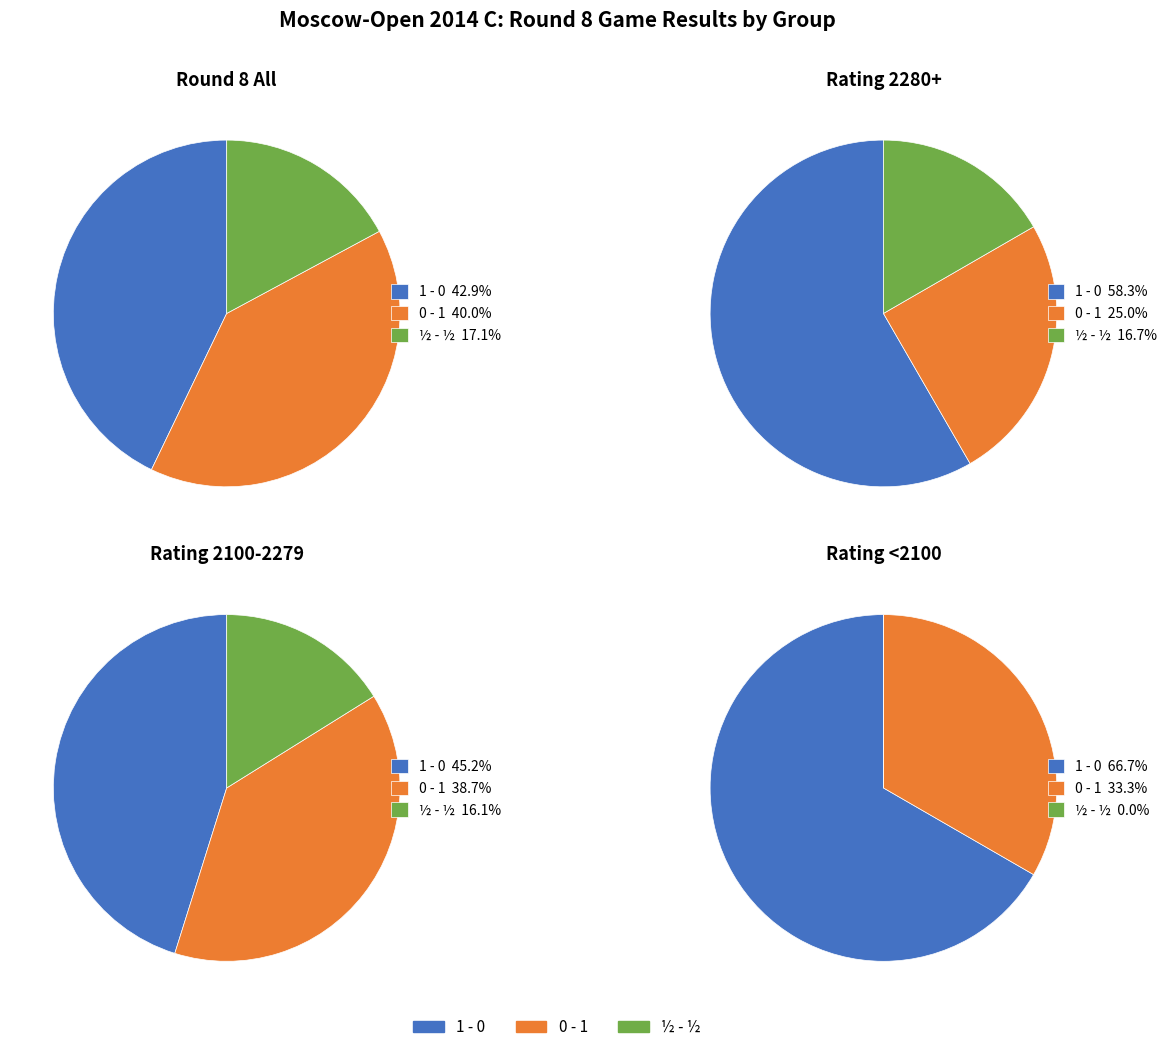

Which category has the biggest portion of the pie?

1 - 0